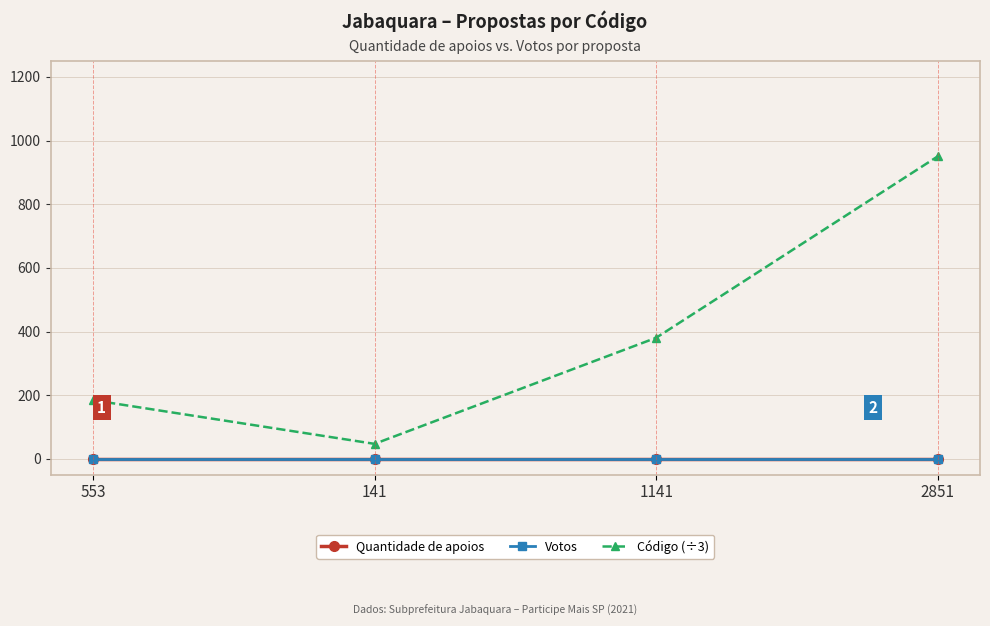

Which category has the highest value in the Quantidade de apoios series?

553